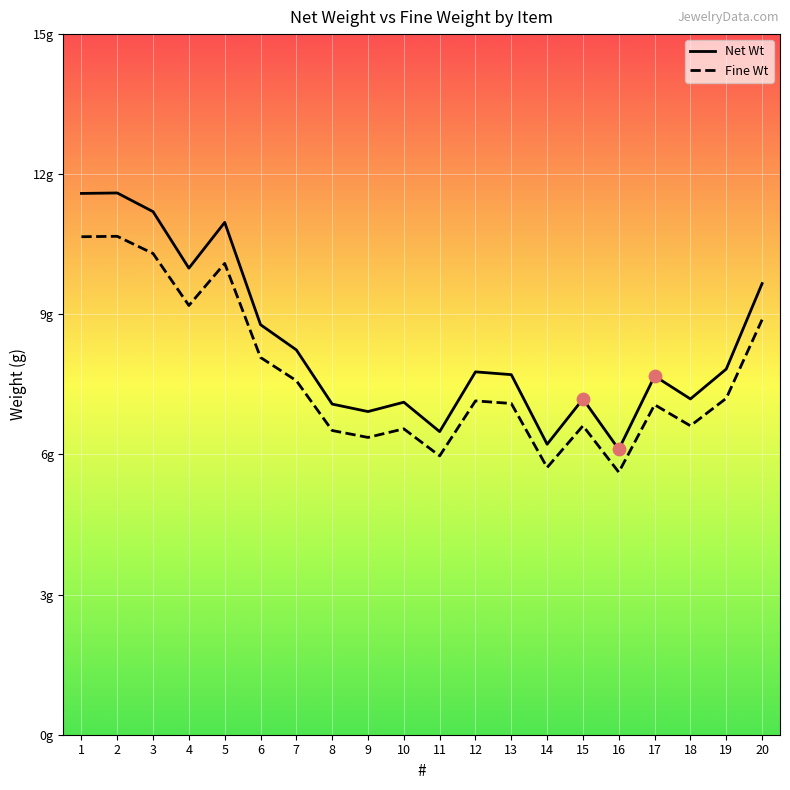

At how many categories does at least one series exceed 10?

4